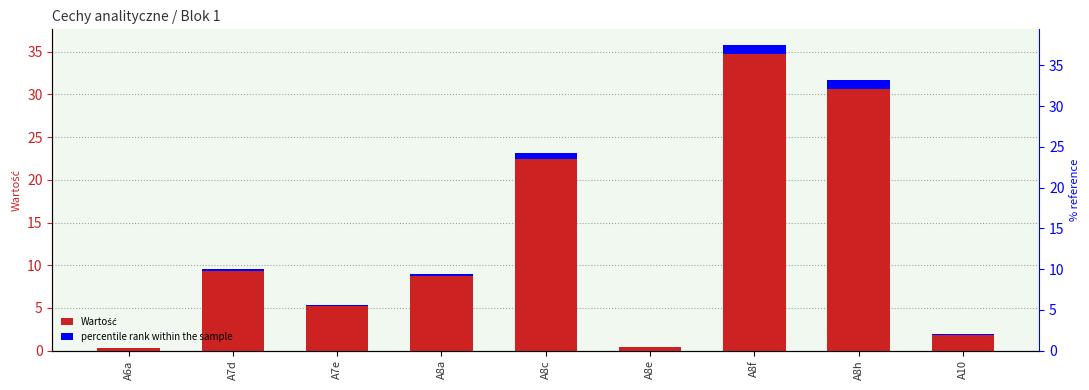

Which series has the largest total across all categories?

Wartość